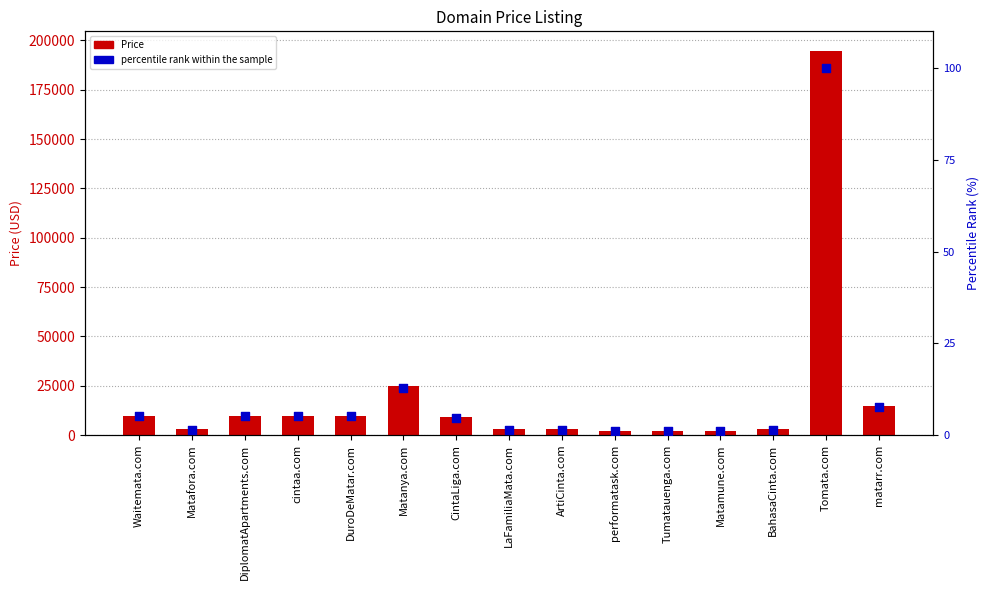

Which series has the widest spread of Y values?

Price